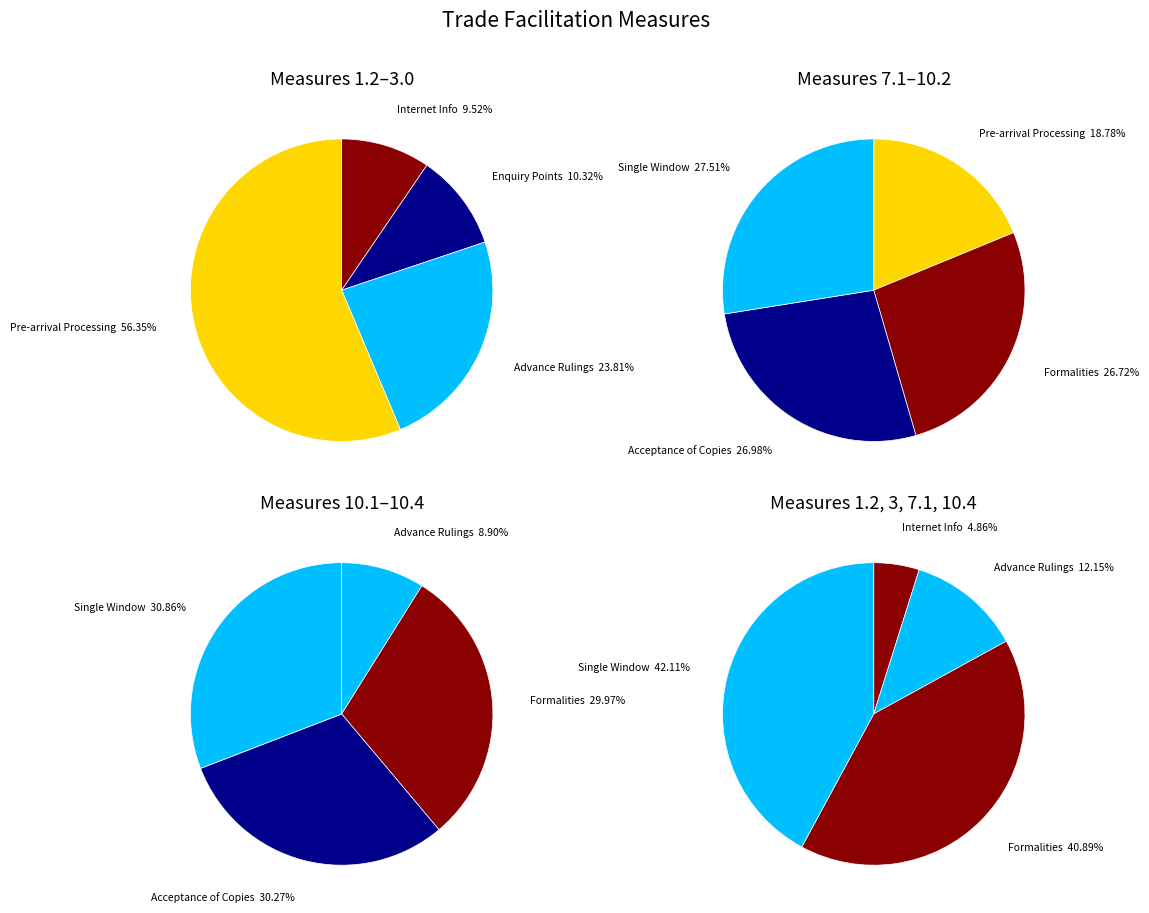

How much of the chart is everything except 10.2?

76.4%